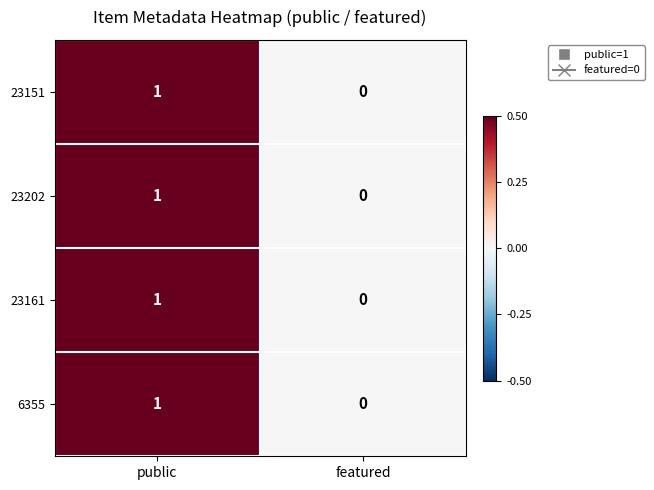

How many positive values does the 23151 series have?

1